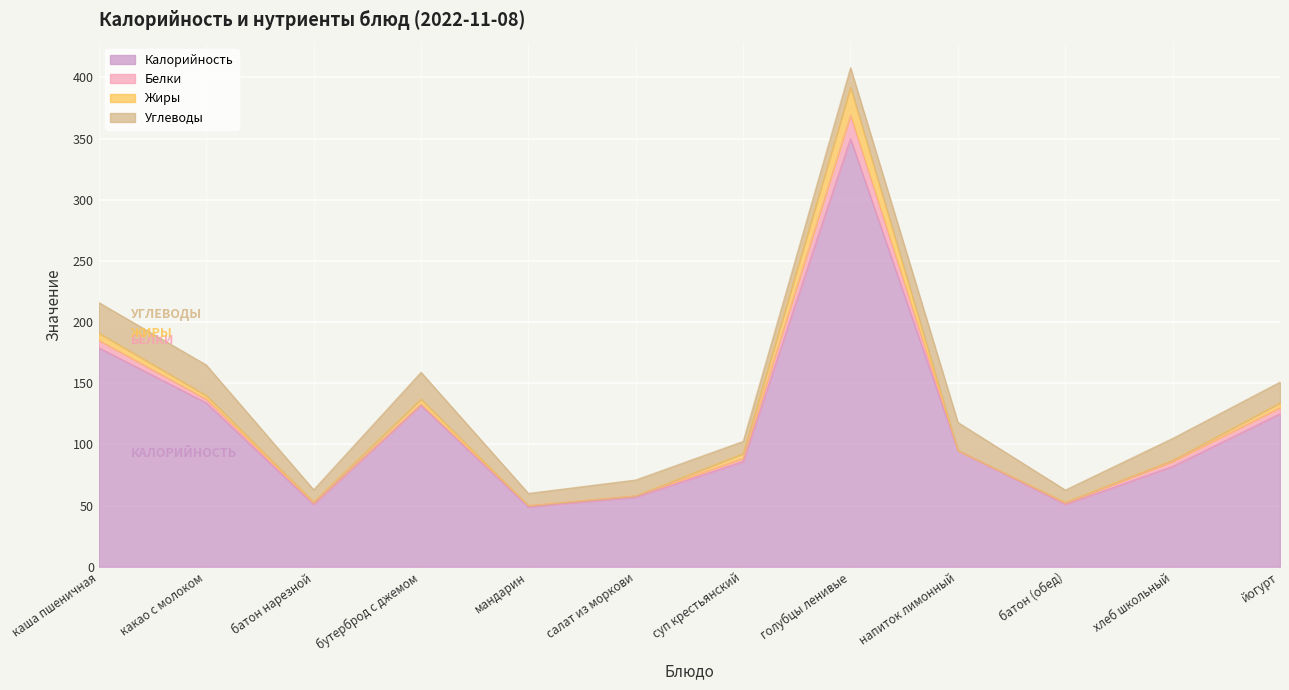

At which label does Жиры reach its peak?

голубцы ленивые